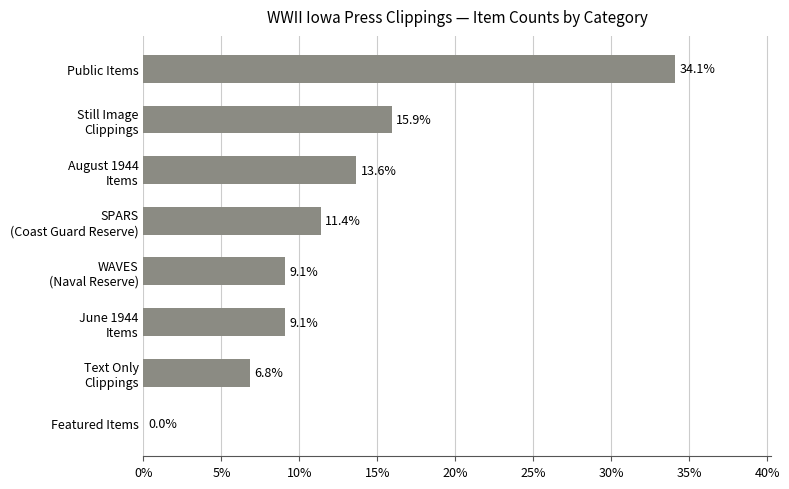

What is the sum of all values?

100.0